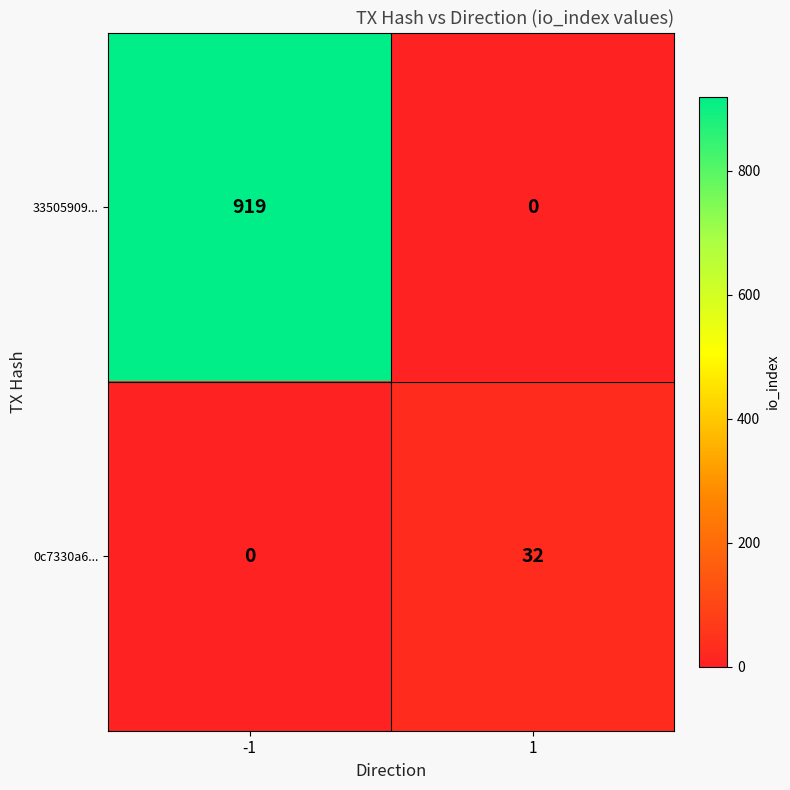

Between -1 and 1, which series saw the biggest shift?

33505909...